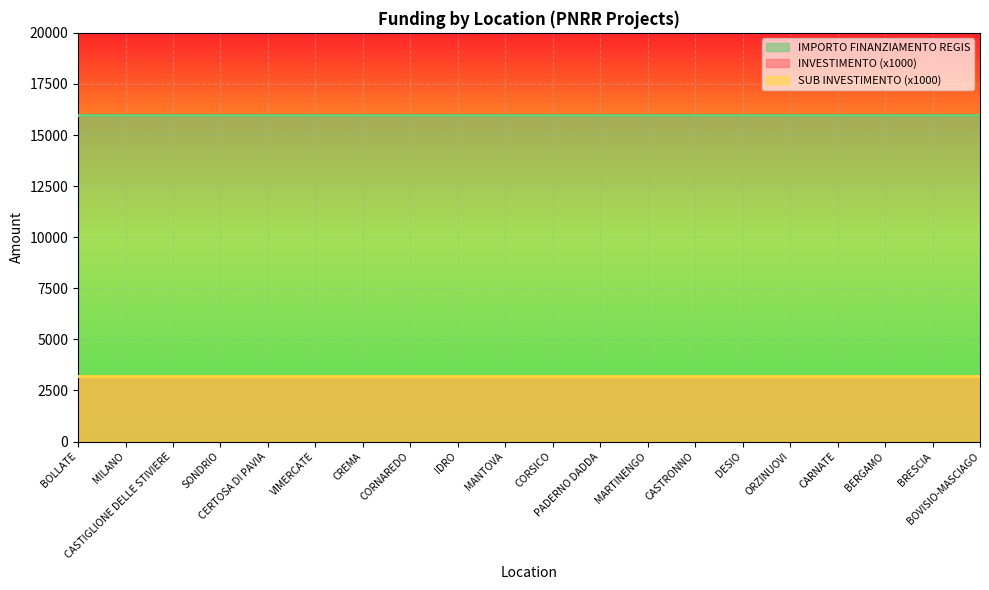

How many data points does each series have?

20